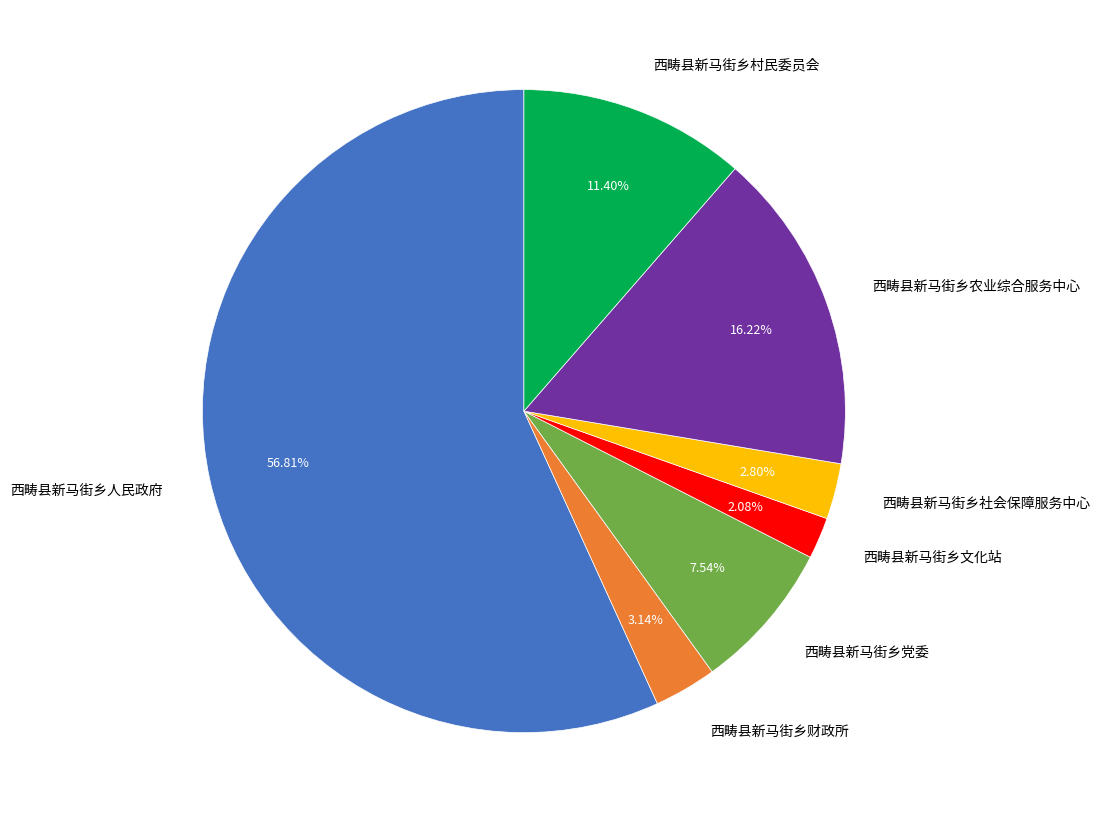

What percentage is the 西畴县新马街乡文化站 slice, to the nearest percent?

2%